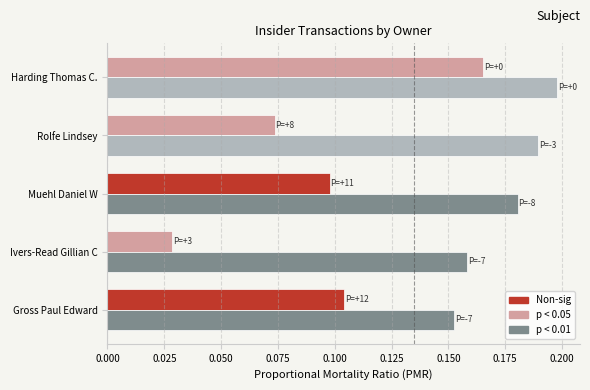

What is the total value across all series at Harding Thomas C.?

0.4